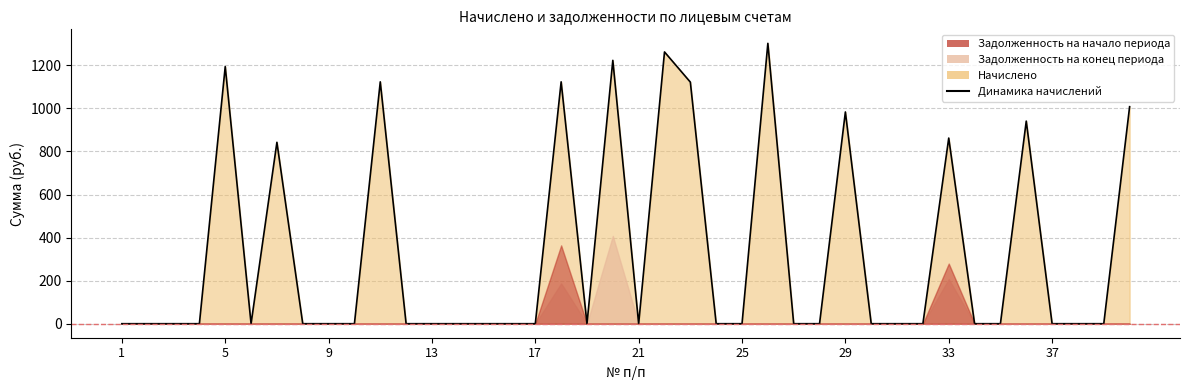

How many interior local valleys does the Задолженность на конец периода series have?

1